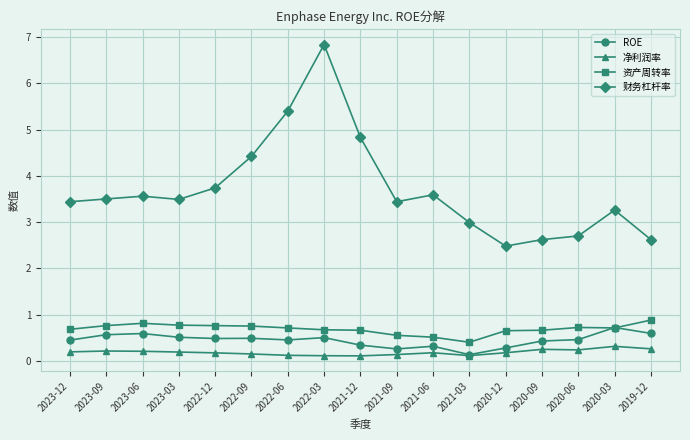

At which category does the chart reach its peak across all series?

2022-03